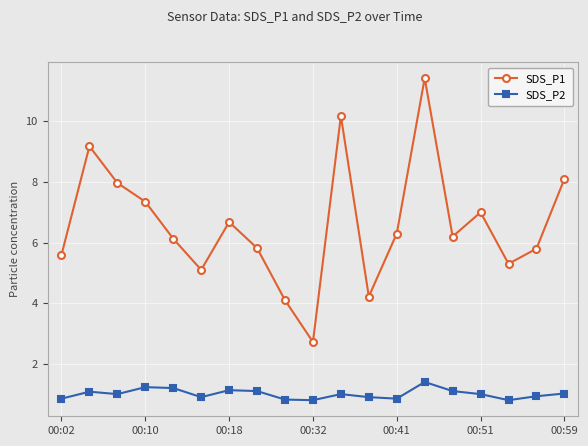

What is the average value of the SDS_P2 series?

1.0